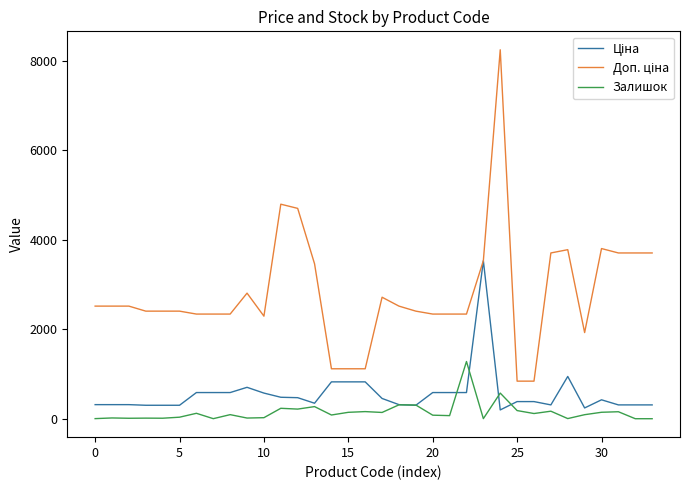

What is the maximum value shown in the chart?

8248.8